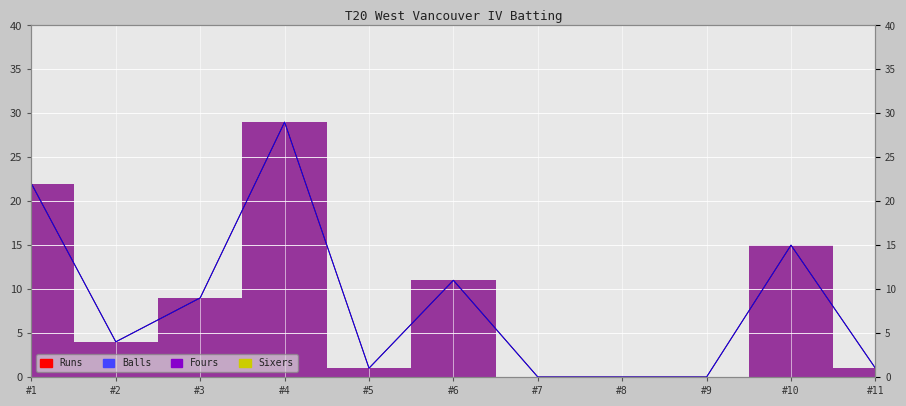

True or false: Runs and Balls intersect in this chart.

False